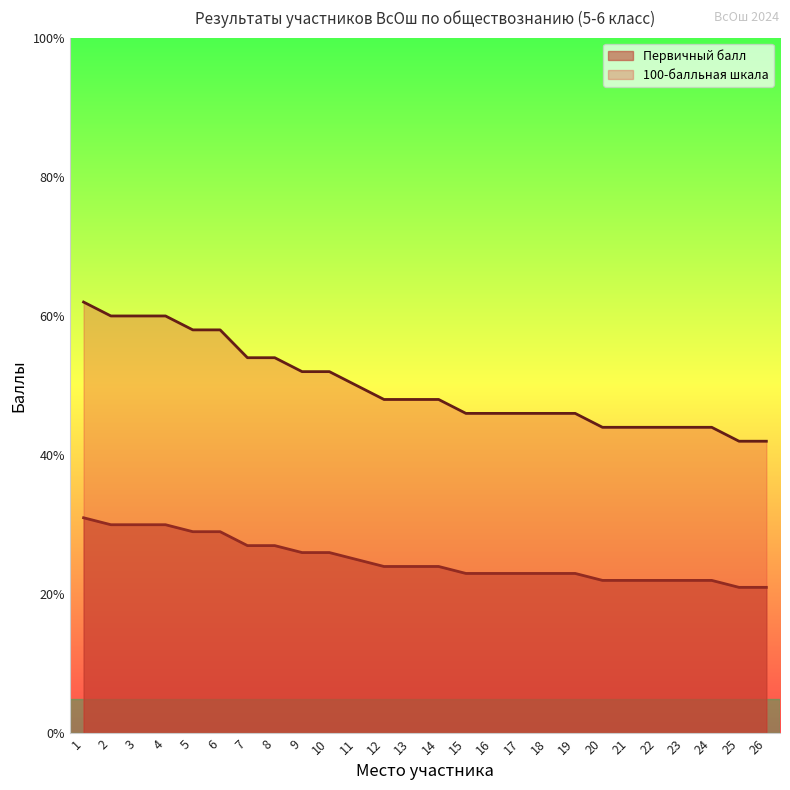

True or false: Первичный балл and 100-балльная шкала intersect in this chart.

False